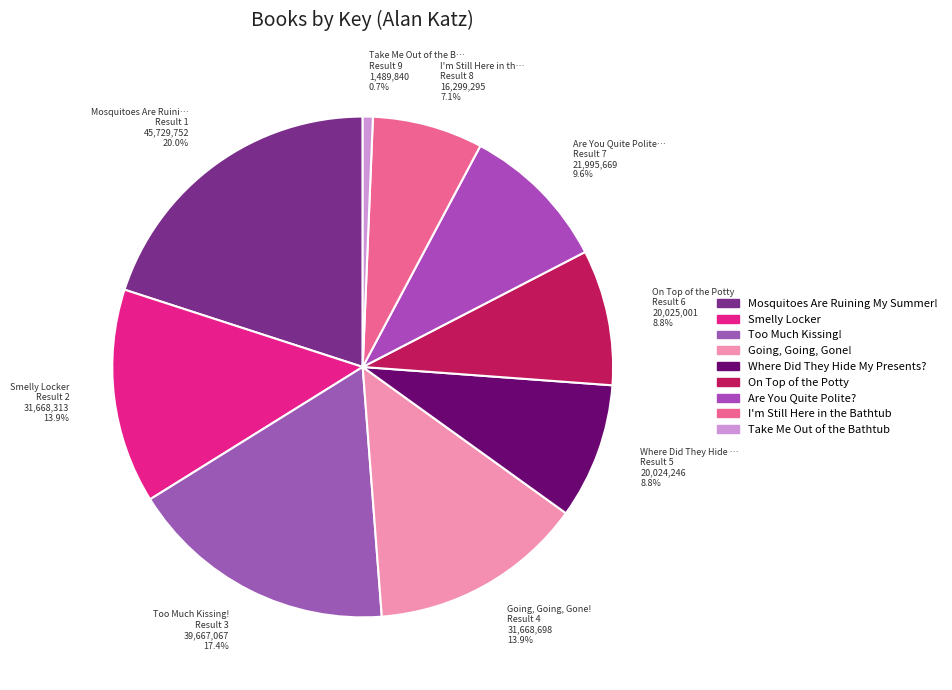

What is the total percentage of I'm Still Here in th… Result 8 16,299,295 7.1% and Where Did They Hide … Result 5 20,024,246 8.8%?

15.9%